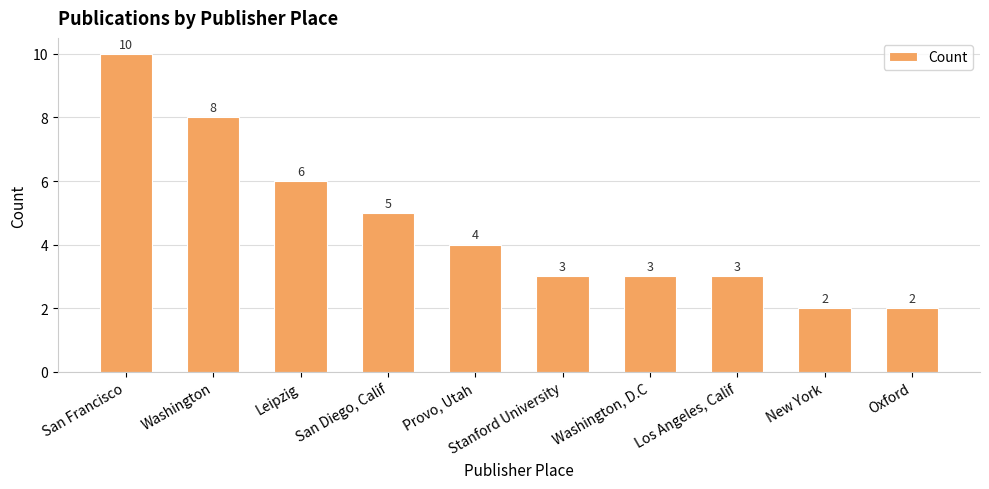

What is the minimum value shown in the chart?

2